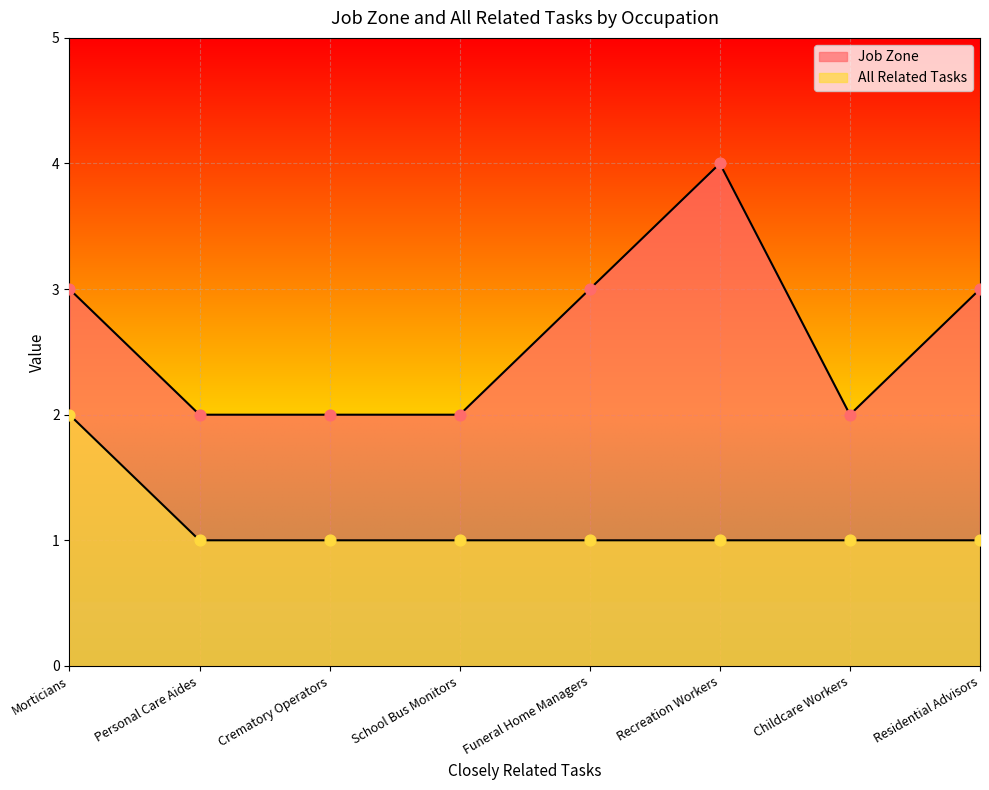

Which series contains the lowest Y value?

All Related Tasks